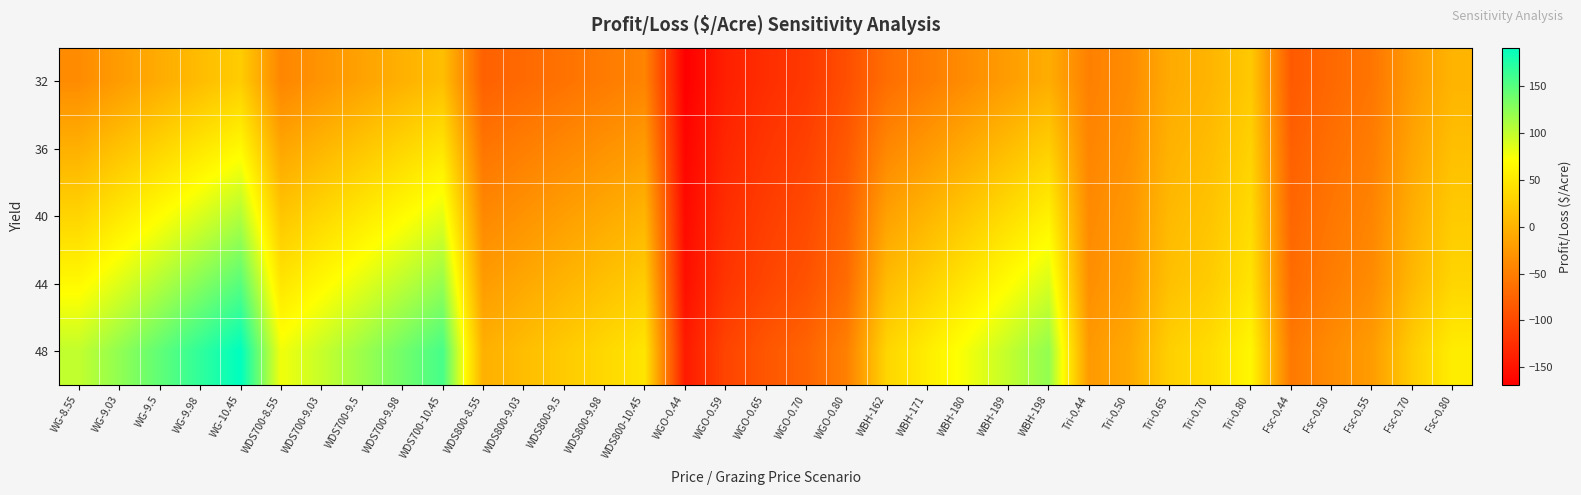

Between WBH-171 and WDS700-8.55, which is larger?

WDS700-8.55